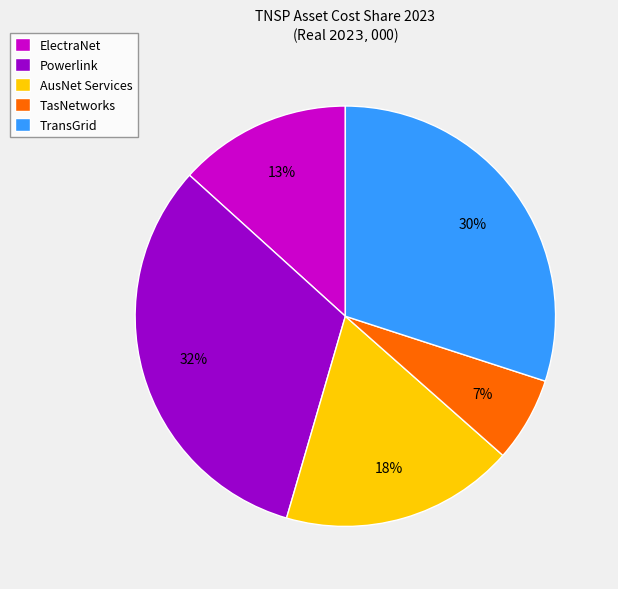

Combined, do AusNet Services and TransGrid account for over 50%?

No